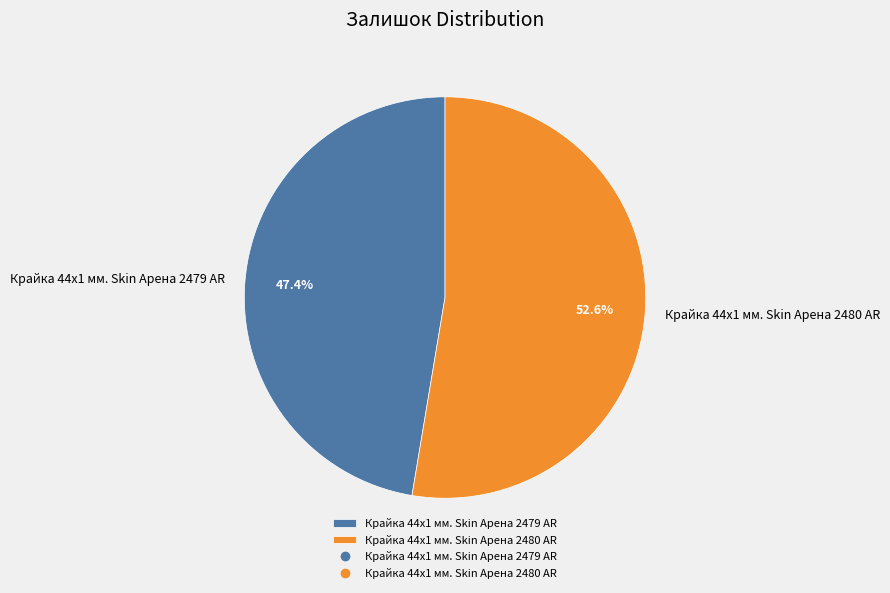

Count the number of slices in the pie.

2